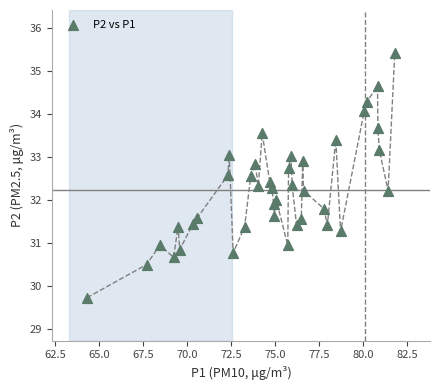

What is the range of X values (max minus min)?

17.5